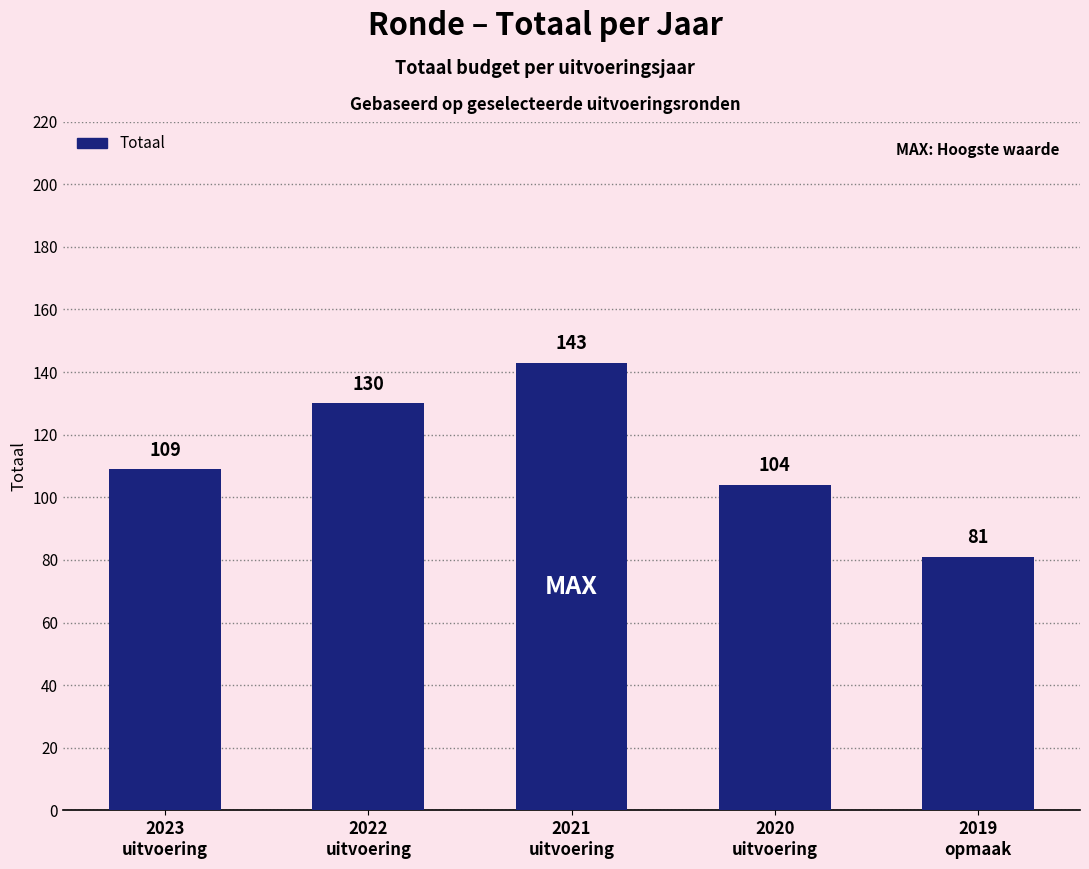

What is the change in value from 2021
uitvoering to 2020
uitvoering?

-39